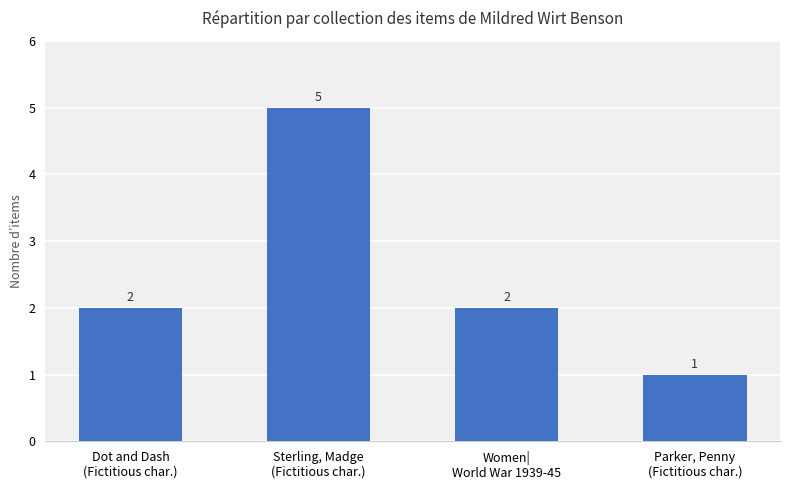

How many series are shown in this chart?

1